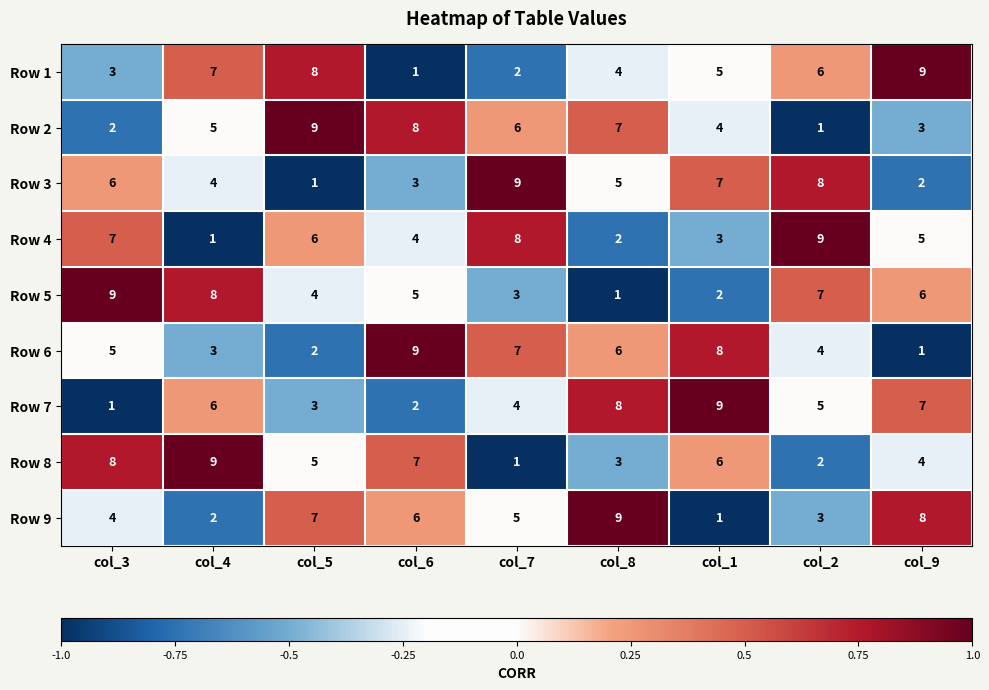

What is the sum of all Row 5 values?

45